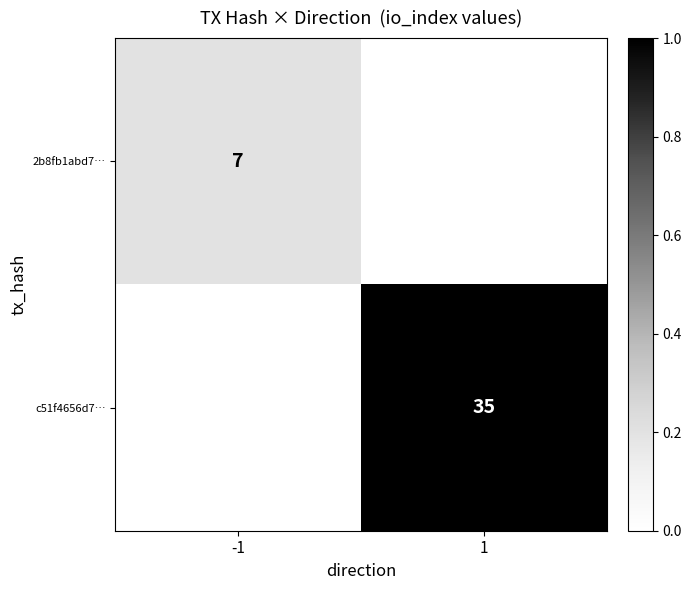

Is the value of 2b8fb1abd7… at -1 greater than the value of c51f4656d7… at 1?

No